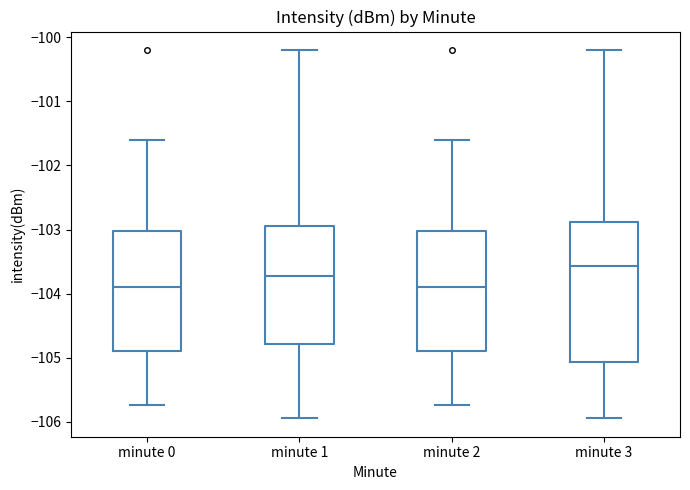

Reading left to right, transcribe this box plot: for each box, give where its median line is, the range the box spans, and where its two whiskers end, as read against the y-axis. The values are not printed on the chart, so give them approximately, as read against the axis.

minute 0: median -103.9, box -104.9 to -103.0, whiskers -105.7 to -101.6
minute 1: median -103.7, box -104.8 to -102.9, whiskers -105.9 to -100.2
minute 2: median -103.9, box -104.9 to -103.0, whiskers -105.7 to -101.6
minute 3: median -103.6, box -105.1 to -102.9, whiskers -105.9 to -100.2